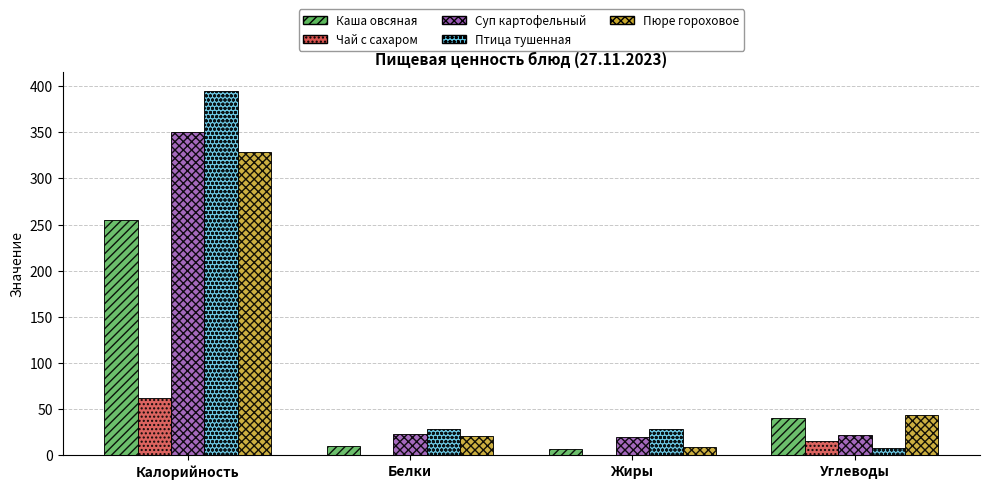

What is the sum of the Суп картофельный values at Жиры and Углеводы?

40.7